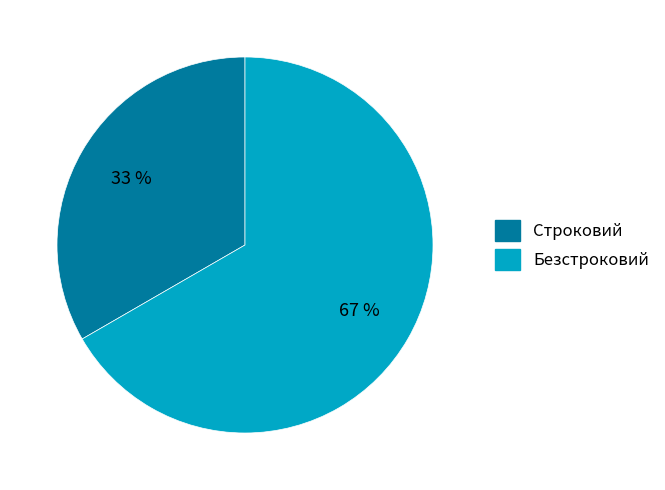

Does Строковий account for over 50% of the chart?

No